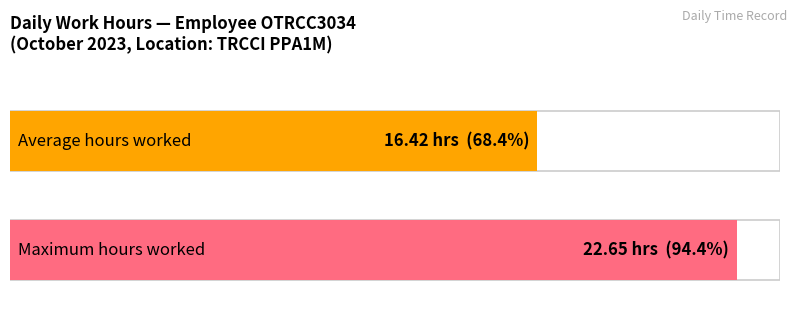

At which label does the data first exceed 15?

1